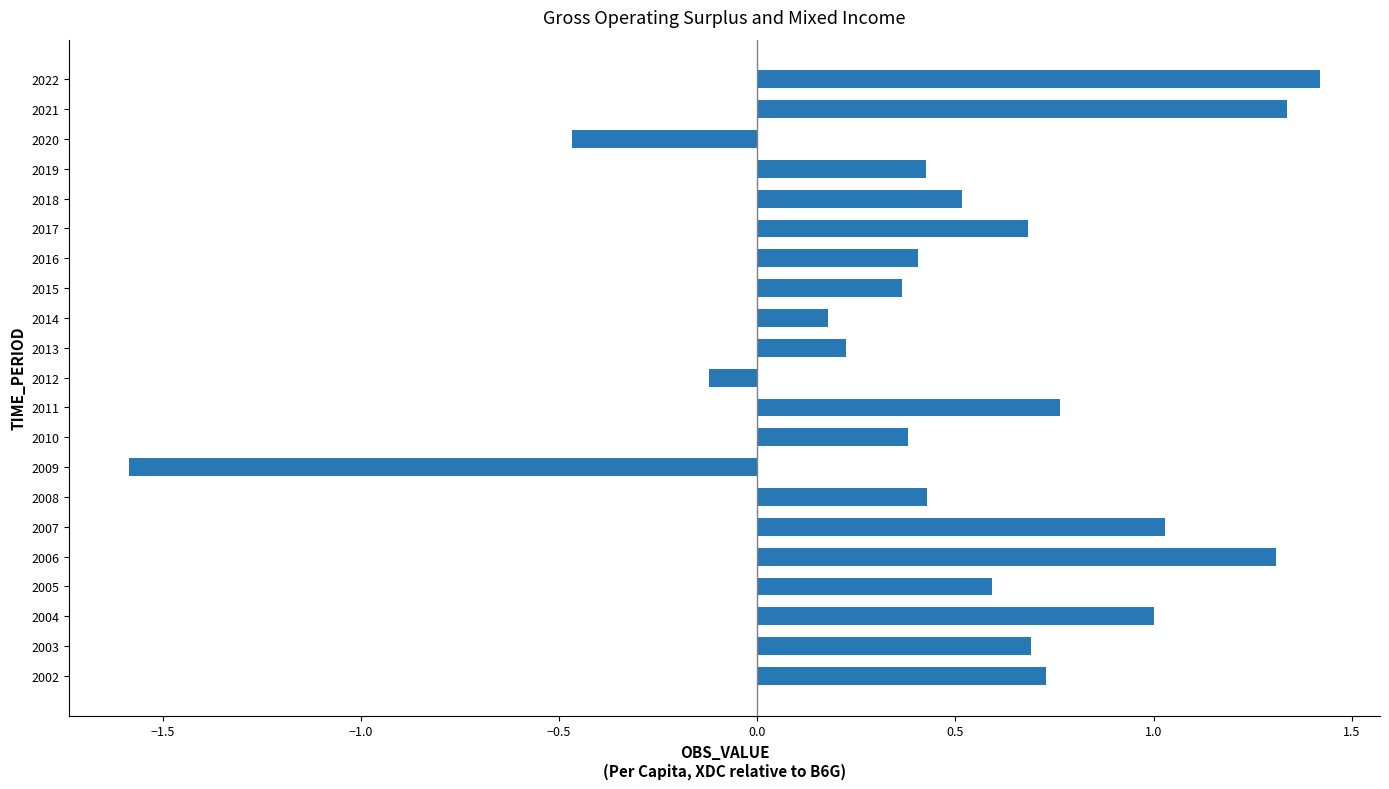

Which category has the highest value across all series?

2022